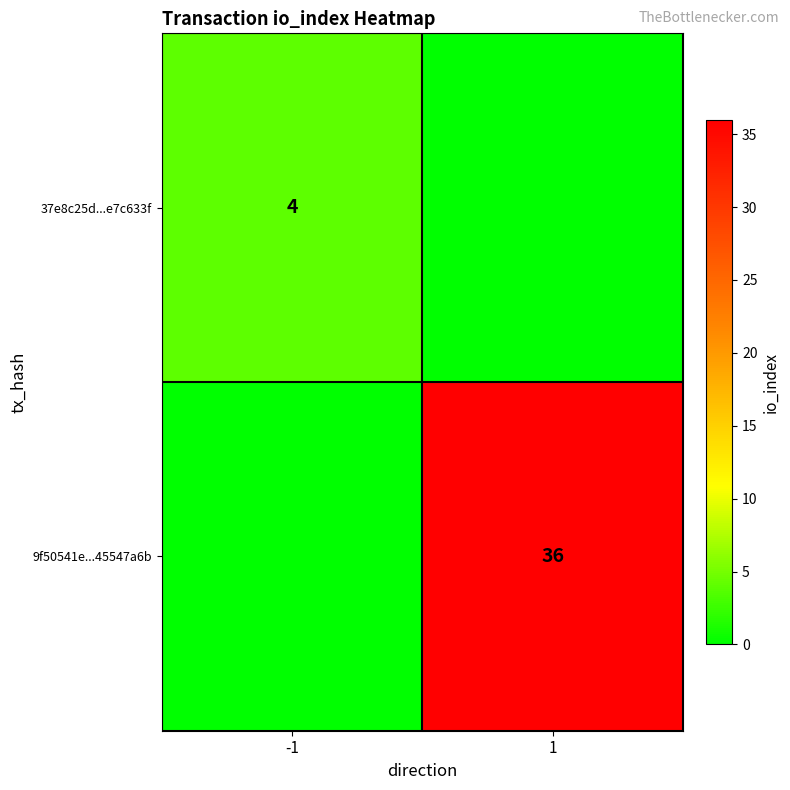

The value of 9f50541e...45547a6b at 1 is 61. True or false?

False